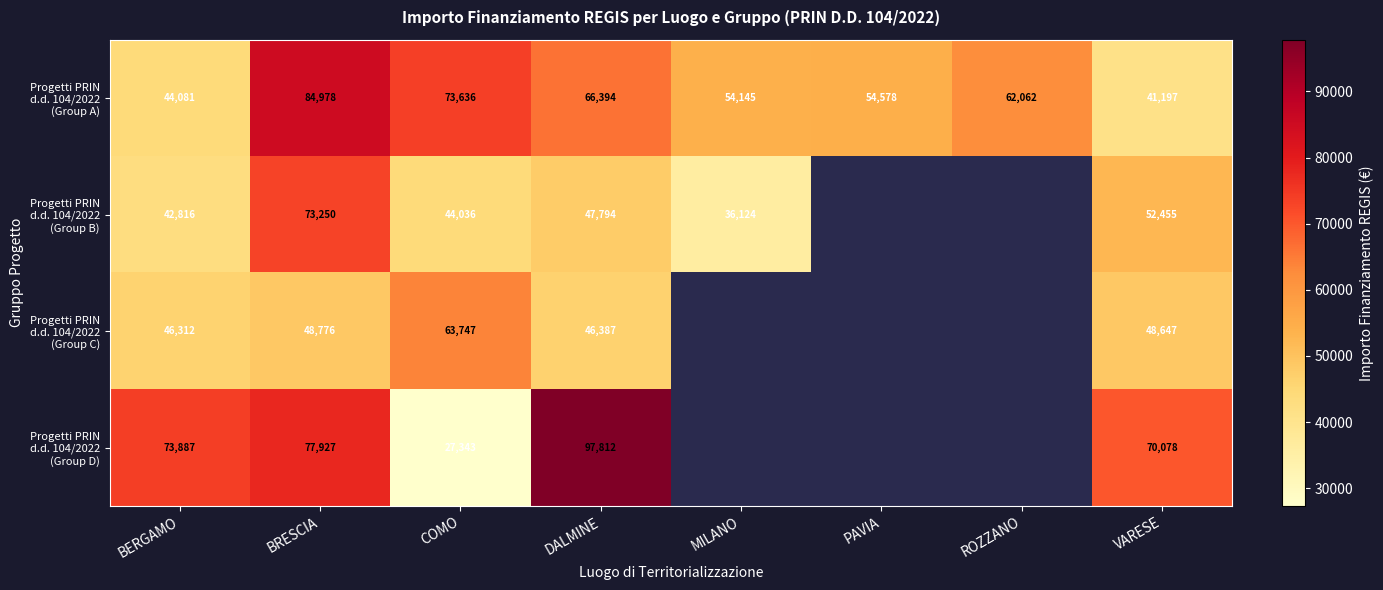

What is the spread (max minus min) of values at BRESCIA?

36202.0